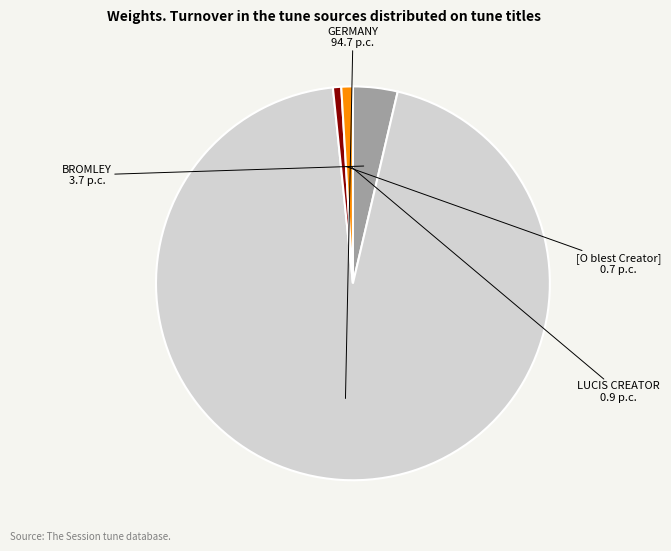

Is there a majority slice in this chart?

Yes